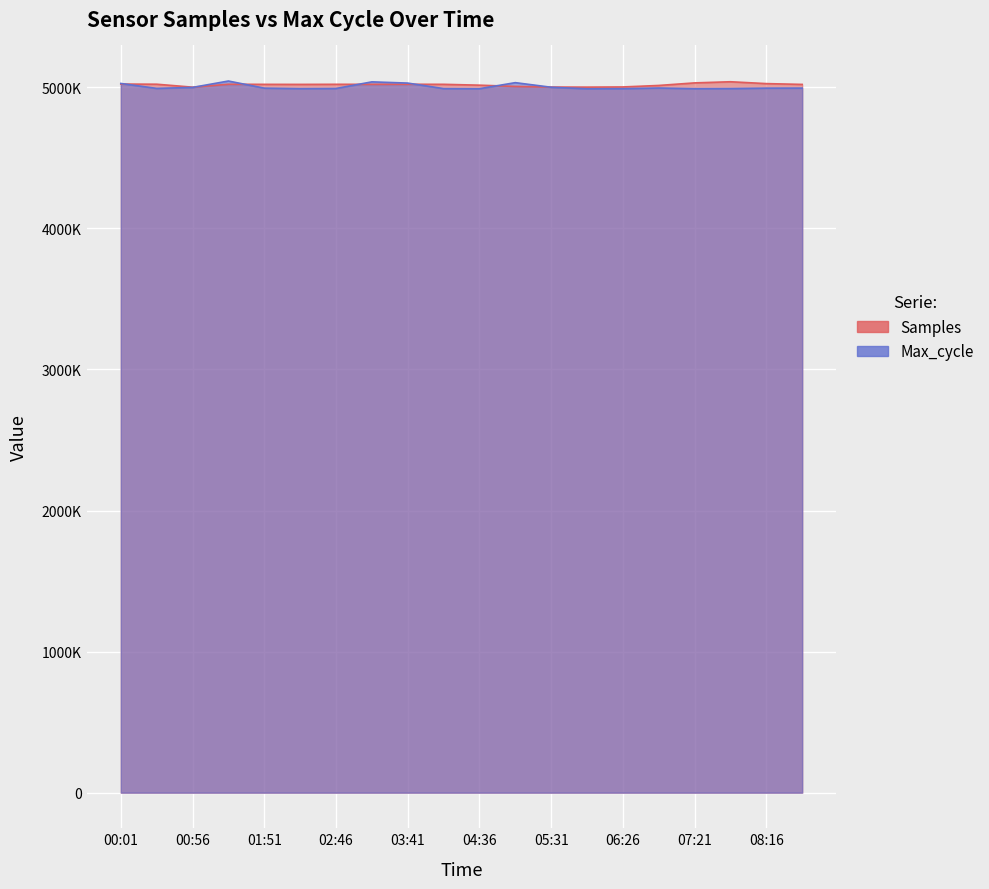

Does the chart display data point markers on the line(s)?

No